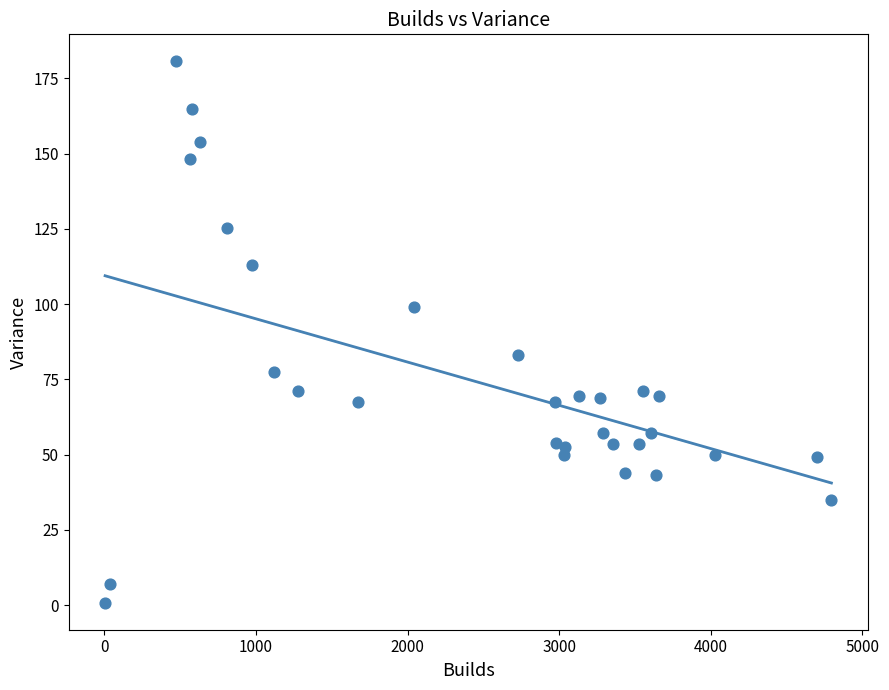

What is the range of X values (max minus min)?

4792.0